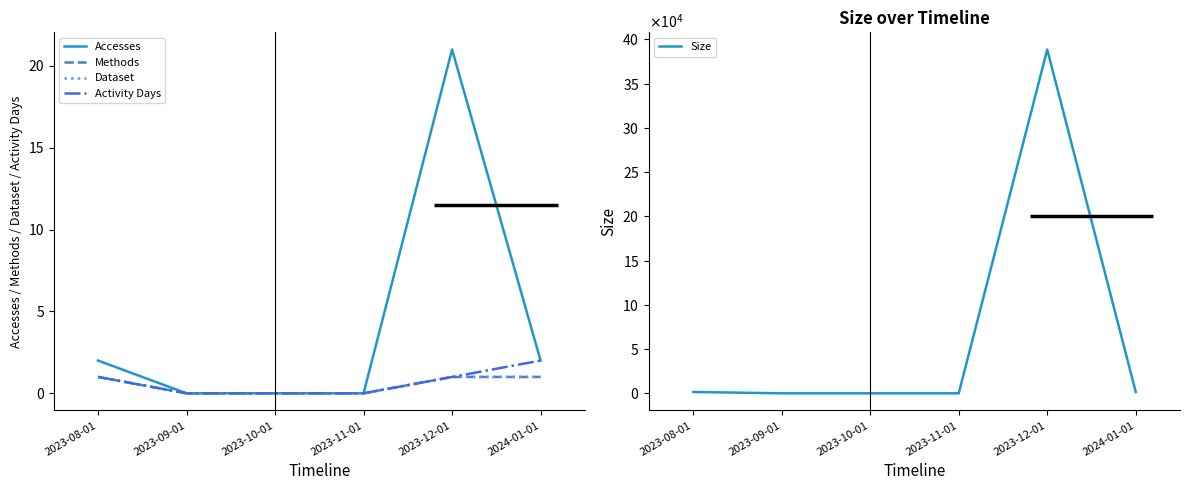

Where does the Size series first go above 1515?

2023-12-01